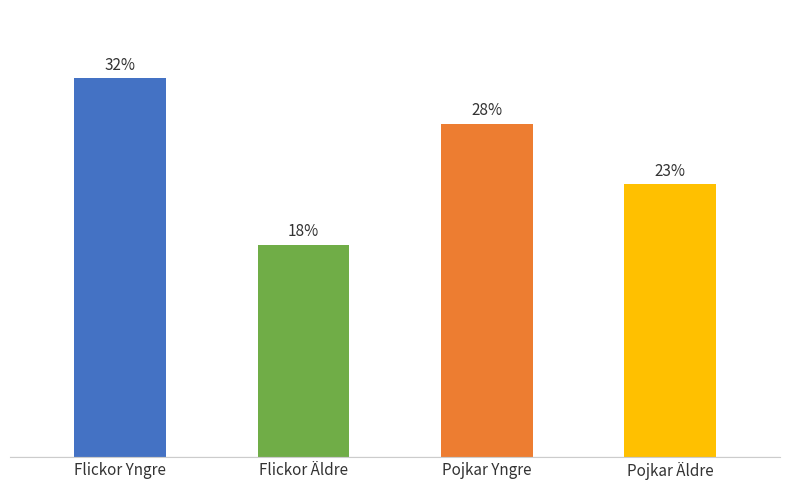

Are the bars horizontal?

No